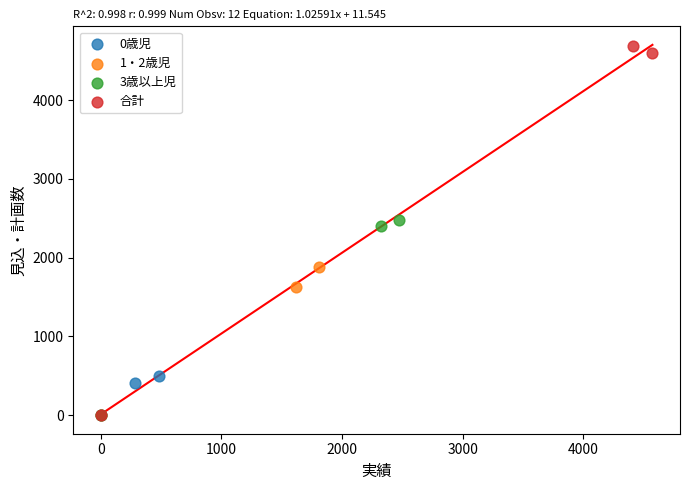

Which series has the largest Y range (max minus min)?

合計